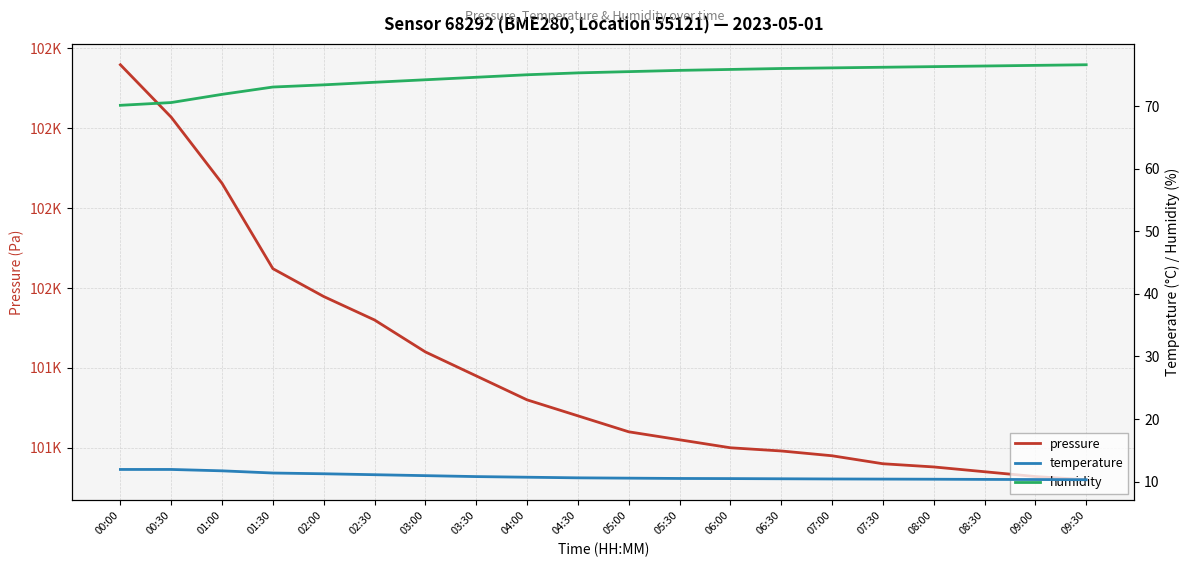

What position from the right is 06:30?

7